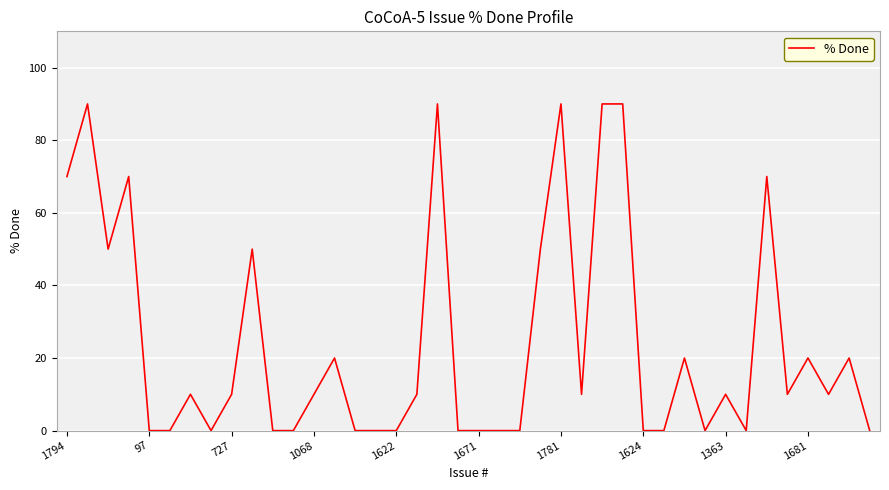

What is the difference between the maximum and minimum values?

90